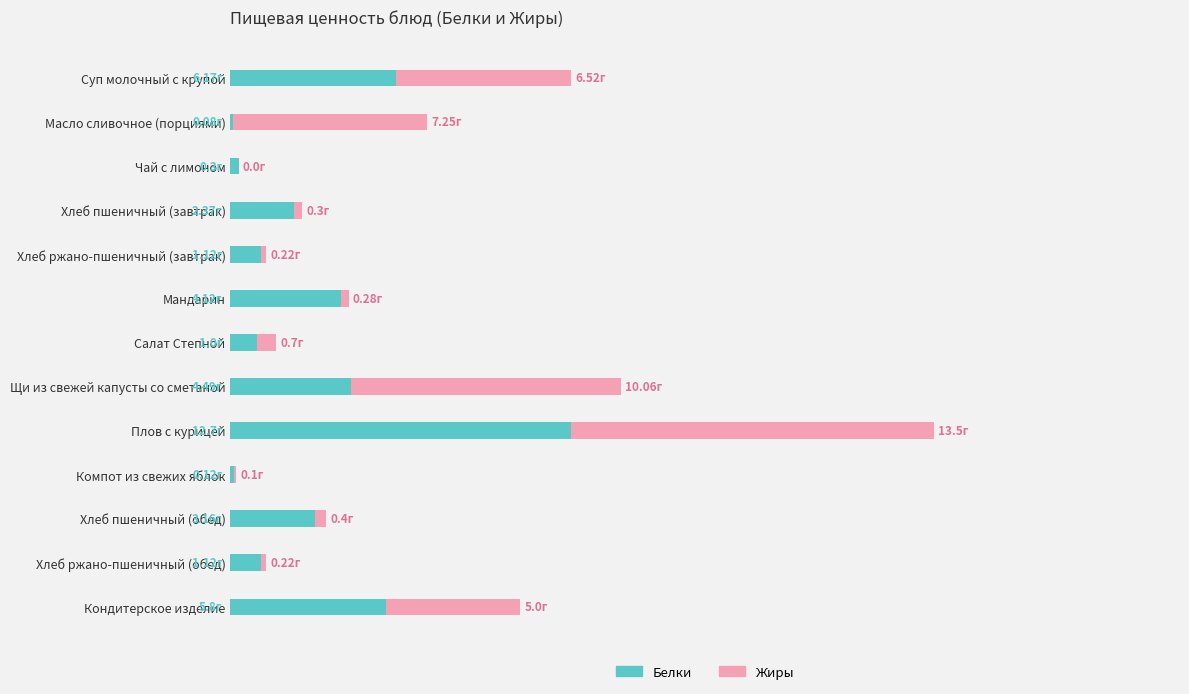

At how many categories does at least one series exceed 0?

13